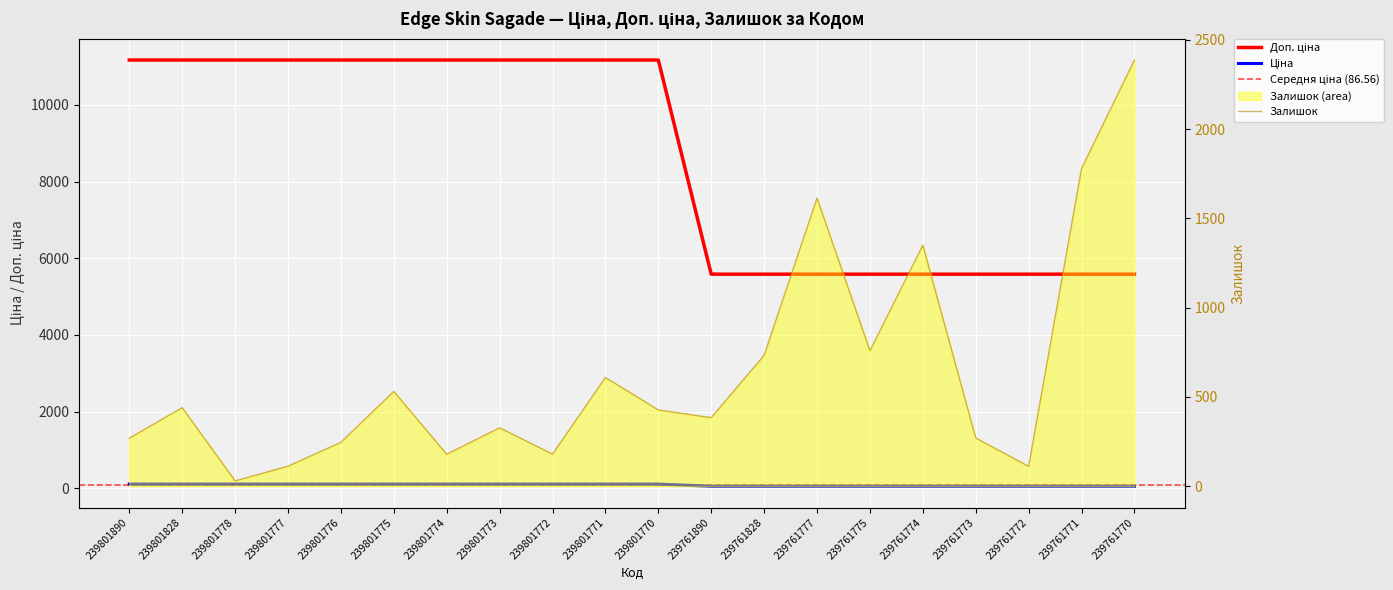

Reading left to right, list all the values displayed in this chart.

Ціна: 239801890=11169.0	239801828=11169.0	239801778=11169.0	239801777=11169.0	239801776=11169.0	239801775=11169.0	239801774=11169.0	239801773=11169.0	239801772=11169.0	239801771=11169.0	239801770=11169.0	239761890=5585.0	239761828=5585.0	239761777=5585.0	239761775=5585.0	239761774=5585.0	239761773=5585.0	239761772=5585.0	239761771=5585.0	239761770=5585.0
Доп. ціна: 239801890=111.7	239801828=111.7	239801778=111.7	239801777=111.7	239801776=111.7	239801775=111.7	239801774=111.7	239801773=111.7	239801772=111.7	239801771=111.7	239801770=111.7	239761890=55.9	239761828=55.9	239761777=55.9	239761775=55.9	239761774=55.9	239761773=55.9	239761772=55.9	239761771=55.9	239761770=55.9
Залишок: 239801890=269.0	239801828=440.0	239801778=30.0	239801777=112.0	239801776=246.0	239801775=531.0	239801774=179.0	239801773=327.0	239801772=180.0	239801771=609.0	239801770=427.0	239761890=384.0	239761828=733.0	239761777=1614.0	239761775=759.0	239761774=1350.0	239761773=270.0	239761772=111.0	239761771=1779.0	239761770=2387.0